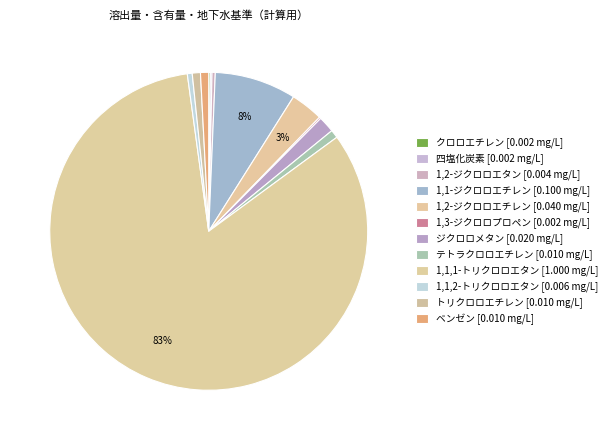

How many slices are in this pie chart?

12